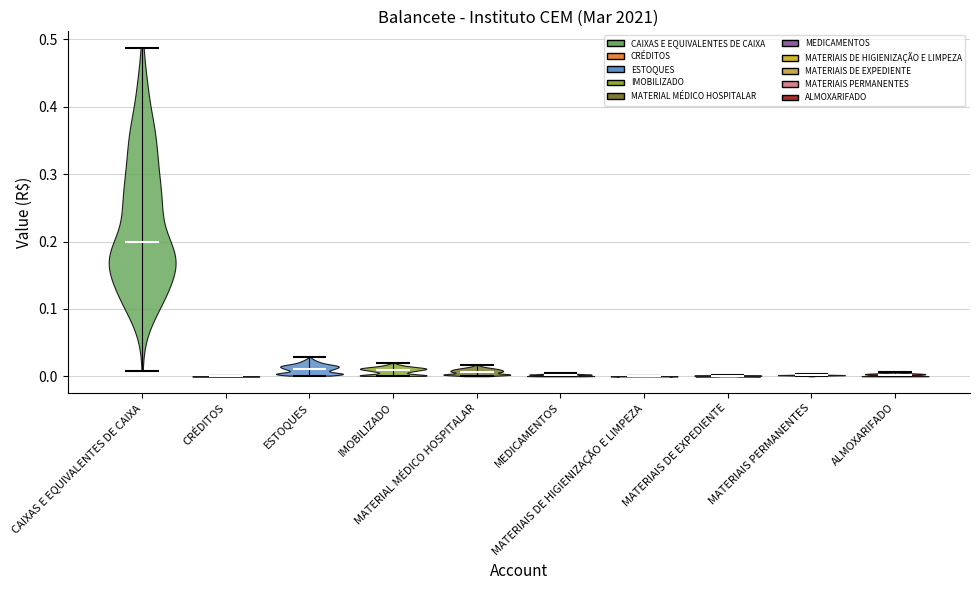

Reading left to right, read every violin against the y-axis: where its median line is, and the lowest and highest points it reaches. The values are not printed on the chart, so give them approximately, as read against the axis.

CAIXAS E EQUIVALENTES DE CAIXA: median line 0.20, lowest point 0.01, highest point 0.49
CRÉDITOS: median line 0.00, lowest point 0.00, highest point 0.00
ESTOQUES: median line 0.01, lowest point 0.00, highest point 0.03
IMOBILIZADO: median line 0.01, lowest point 0.00, highest point 0.02
MATERIAL MÉDICO HOSPITALAR: median line 0.01, lowest point 0.00, highest point 0.02
MEDICAMENTOS: median line 0.00, lowest point 0.00, highest point 0.01
MATERIAIS DE HIGIENIZAÇÃO E LIMPEZA: median line 0.00, lowest point 0.00, highest point 0.00
MATERIAIS DE EXPEDIENTE: median line 0.00, lowest point 0.00, highest point 0.00
MATERIAIS PERMANENTES: median line 0.00, lowest point 0.00, highest point 0.00
ALMOXARIFADO: median line 0.00, lowest point 0.00, highest point 0.01